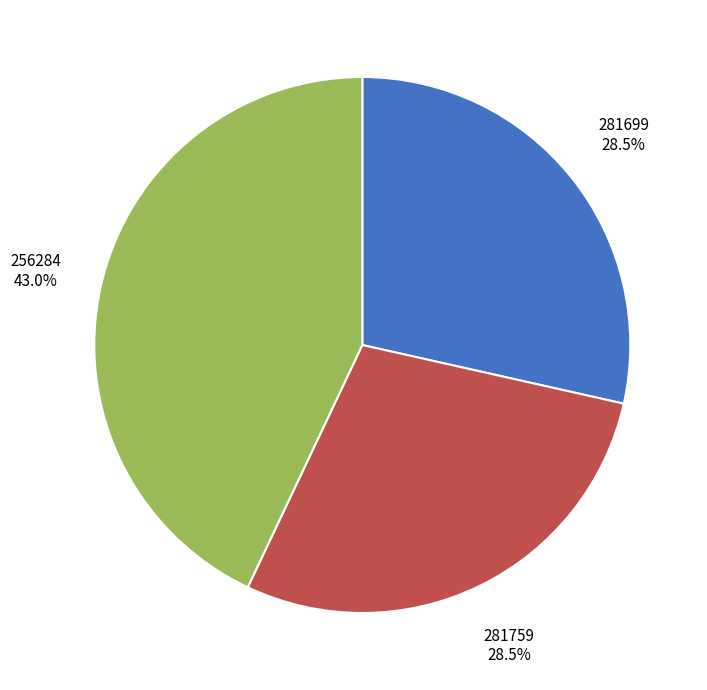

What is the largest slice in the pie chart?

256284